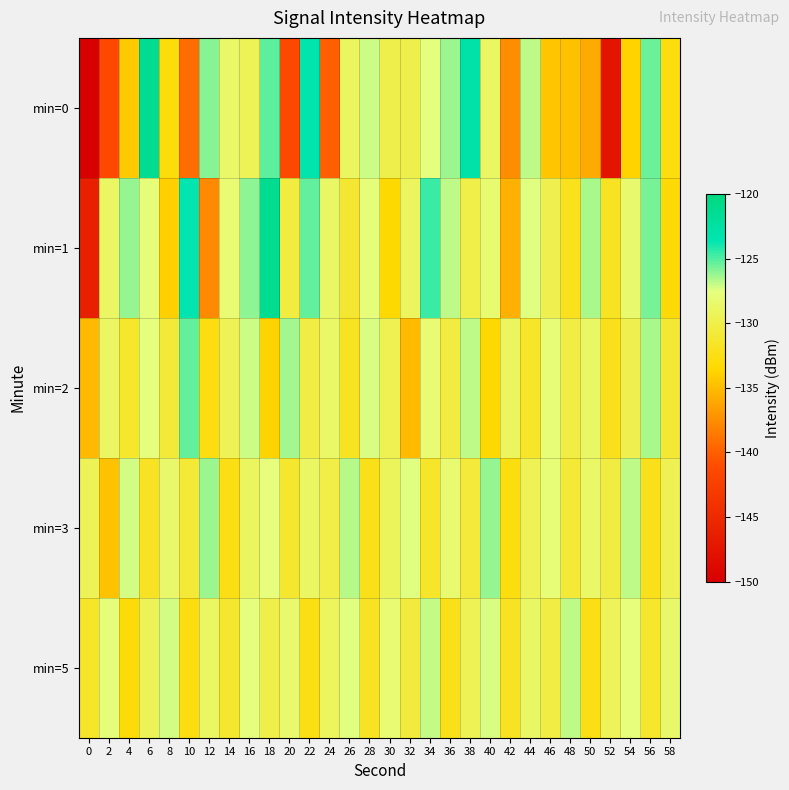

At 36, list the series in order from smallest to largest.

min=5, min=2, min=3, min=1, min=0